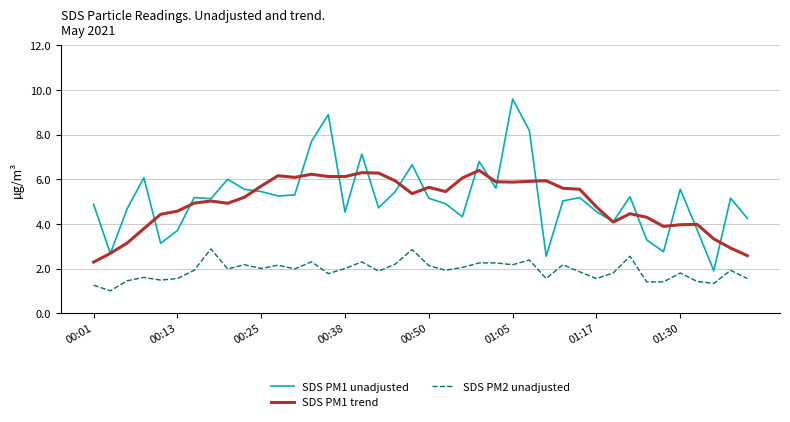

True or false: SDS PM2 unadjusted and SDS PM1 trend cross at least once.

False